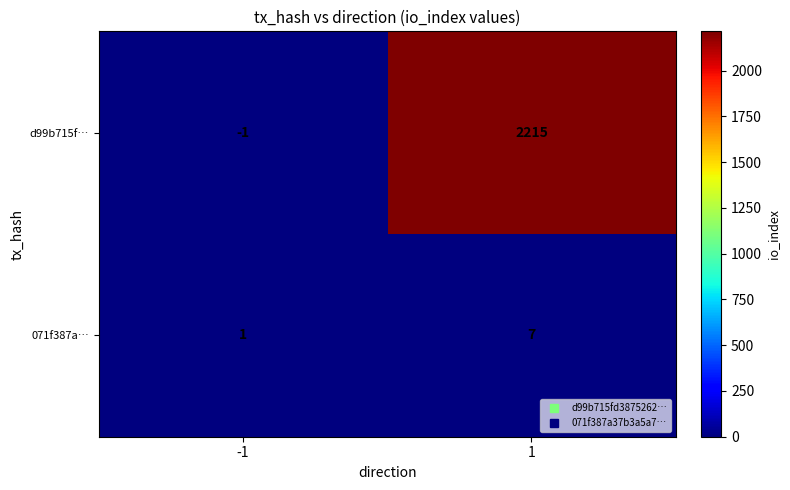

Rank the series at 1 from highest to lowest value.

d99b715f…, 071f387a…